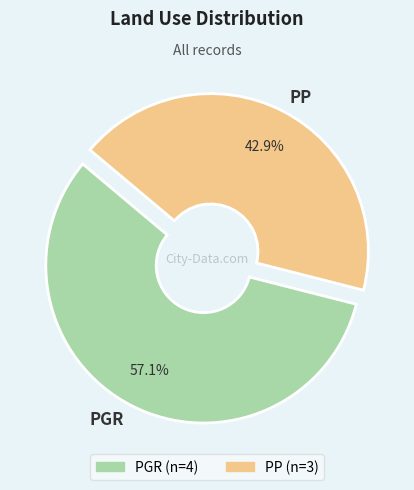

Which category has the smallest portion of the pie?

PP